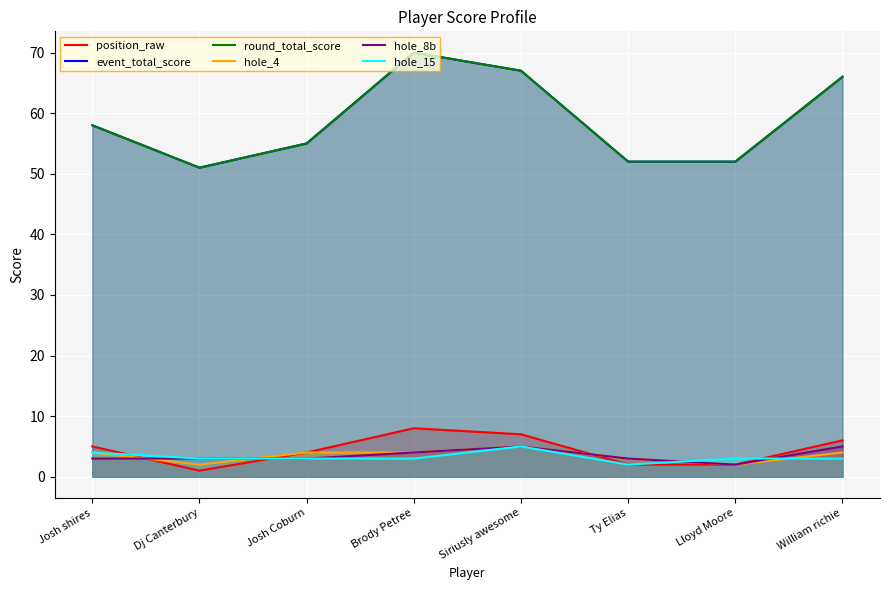

At how many categories does at least one series exceed 69?

1